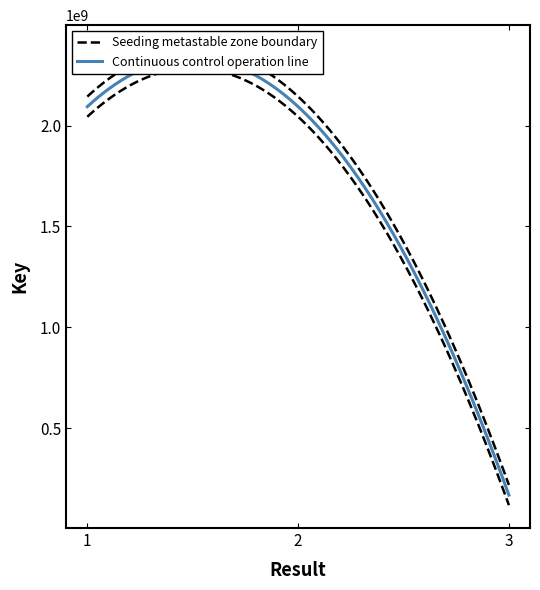

List the labels in order of value, smallest first.

3, 2, 1